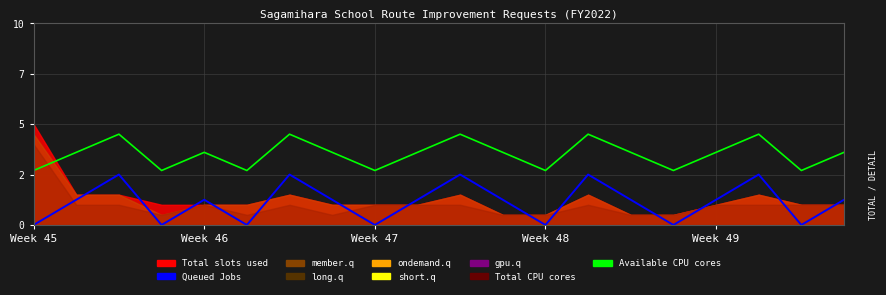

Does the chart have visible grid lines?

Yes